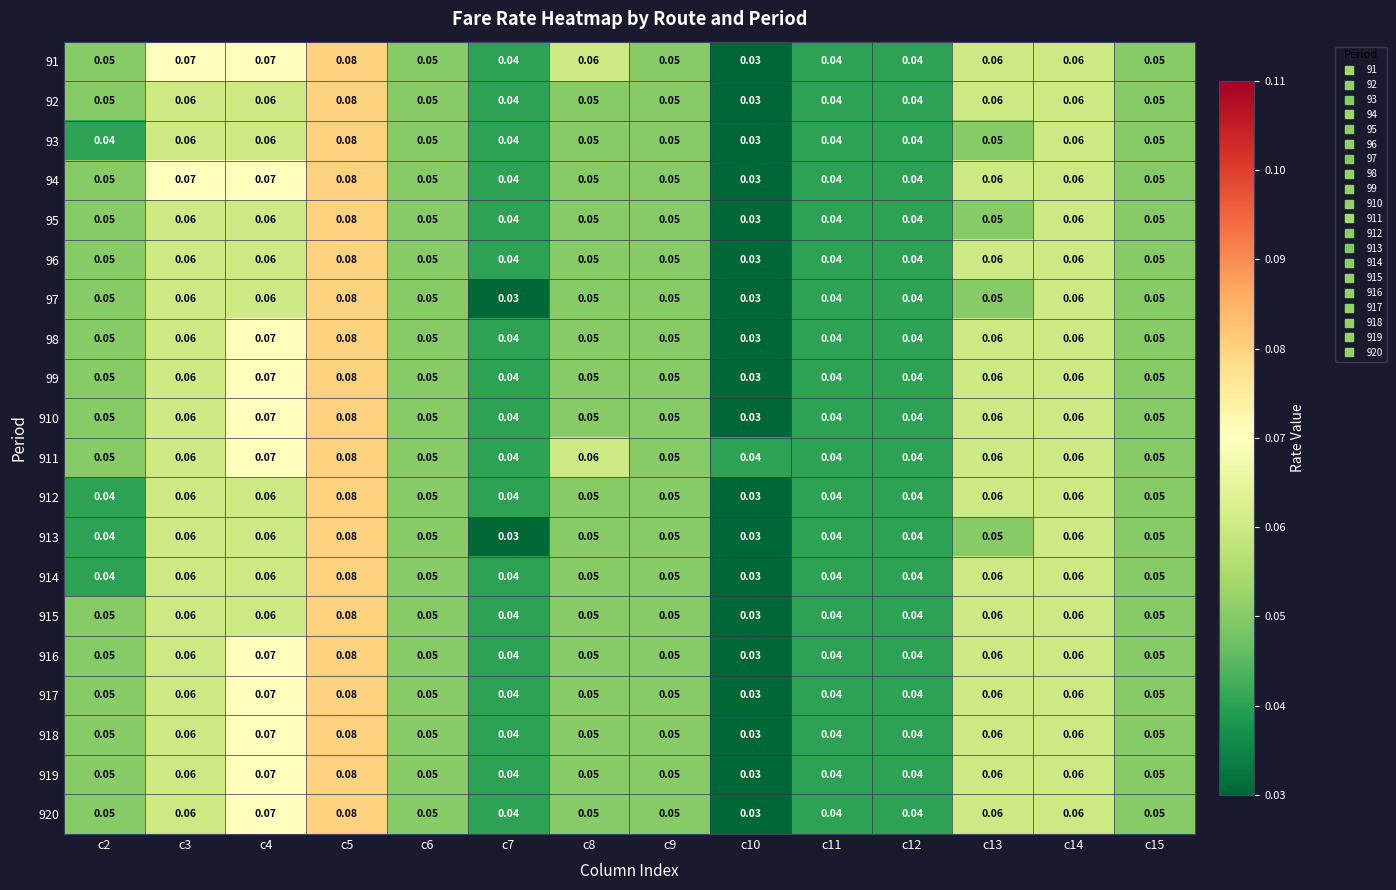

Is the value of 916 at c7 greater than the value of 914 at c10?

Yes